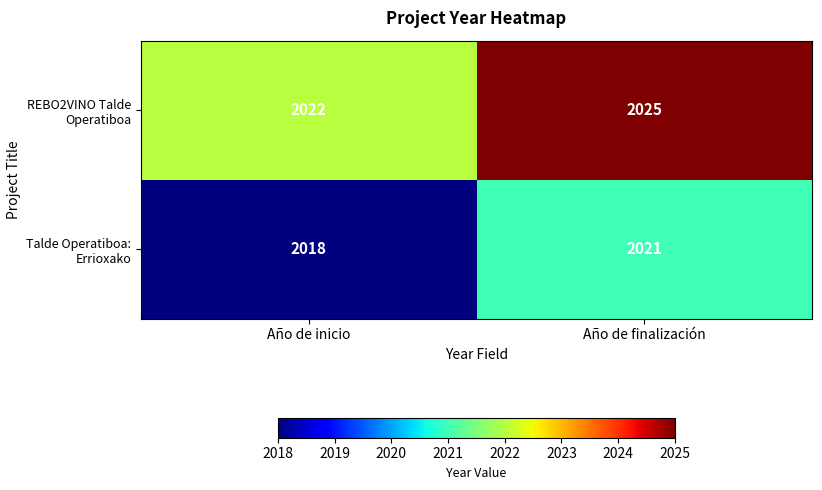

Reading right to left, extract all data points from this chart.

REBO2VINO Talde Operatiboa: 2025	2022
Talde Operatiboa: Errioxako: 2021	2018